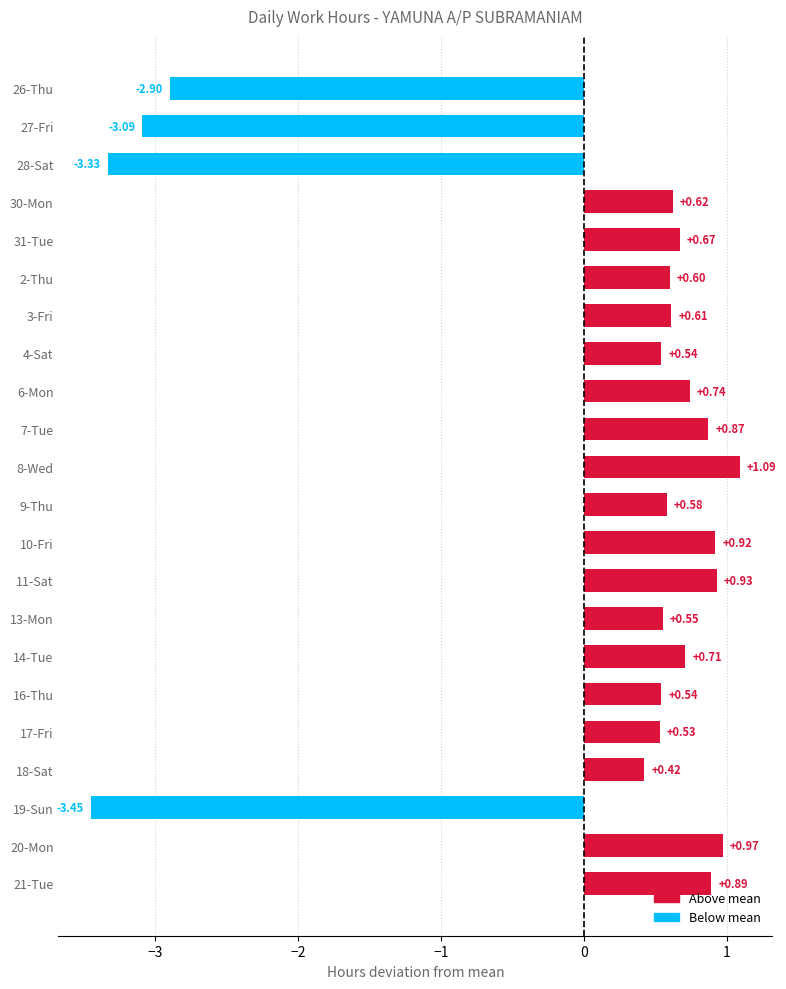

Which has a higher value, 30-Mon or 20-Mon?

20-Mon